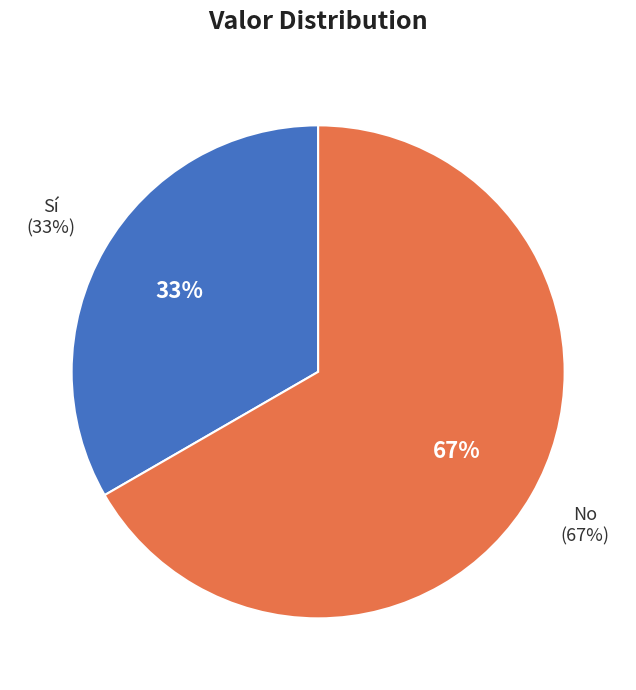

To the nearest percent, what is the average slice percentage?

50%